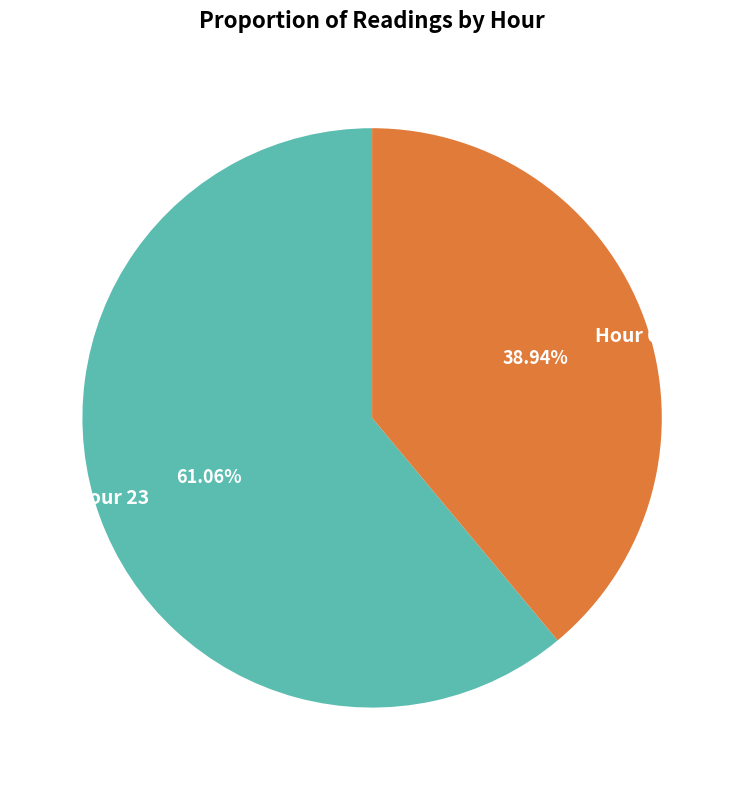

What is the smallest slice in the pie chart?

Hour 0